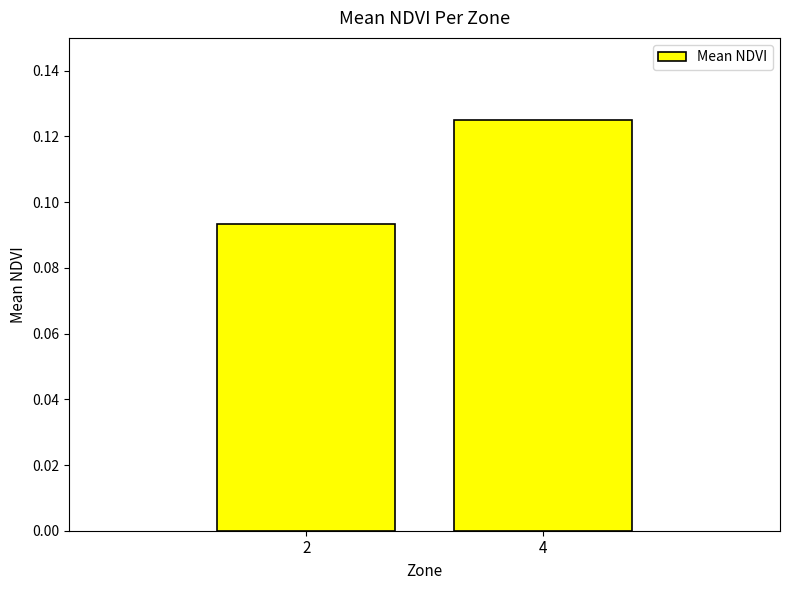

Between 2 and 4, which is larger?

4